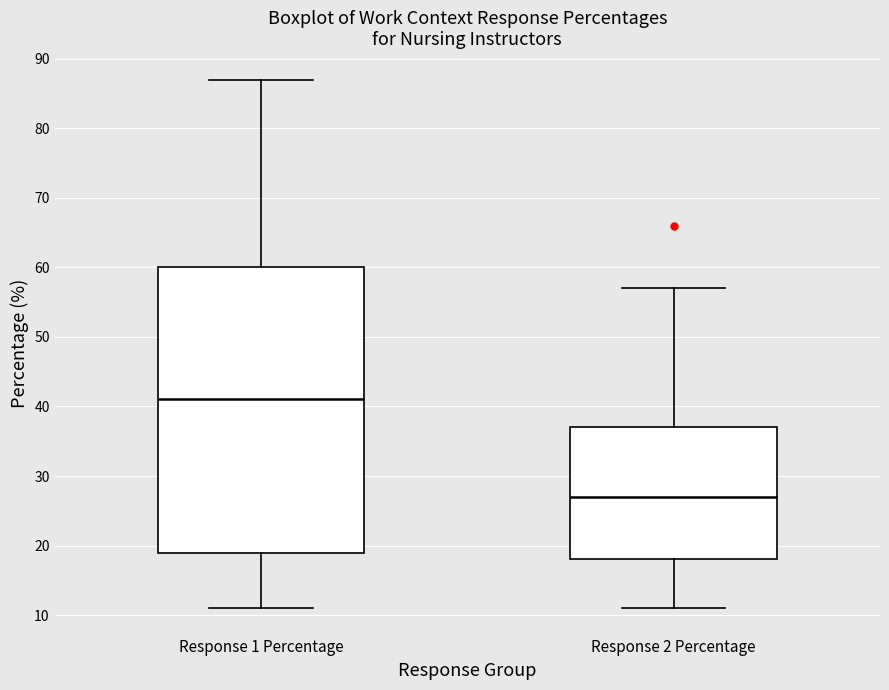

Reading left to right, transcribe this box plot: for each box, give where its median line is, the range the box spans, and where its two whiskers end, as read against the y-axis. The values are not printed on the chart, so give them approximately, as read against the axis.

Response 1 Percentage: median 41, box 19 to 60, whiskers 11 to 87
Response 2 Percentage: median 27, box 18 to 37, whiskers 11 to 57